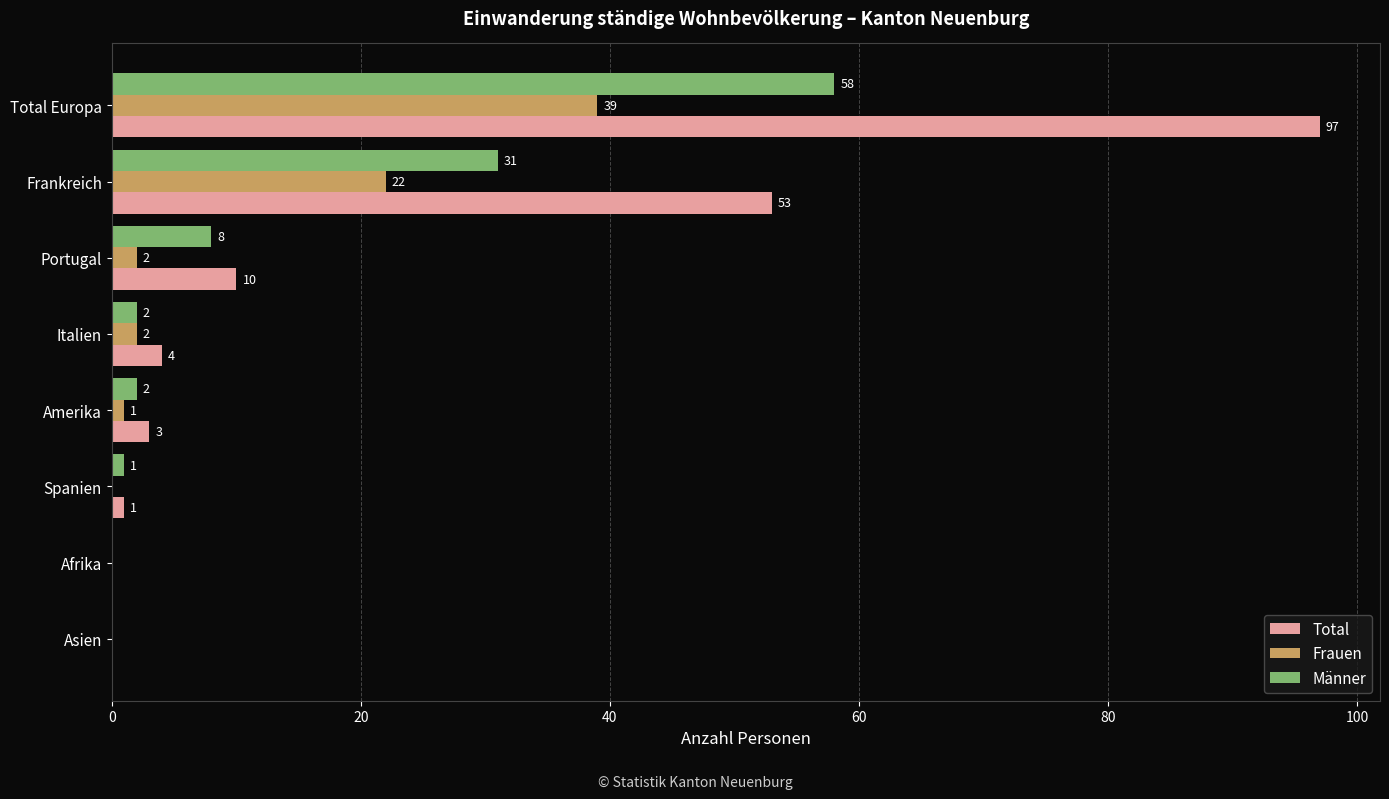

The value of Total at Portugal is 2. True or false?

False